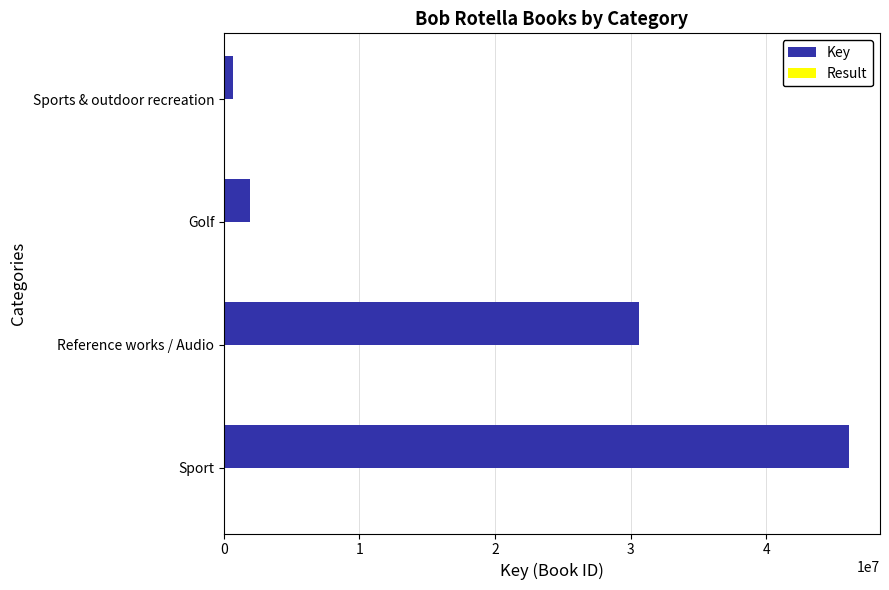

What is the maximum value for Key?

46095817